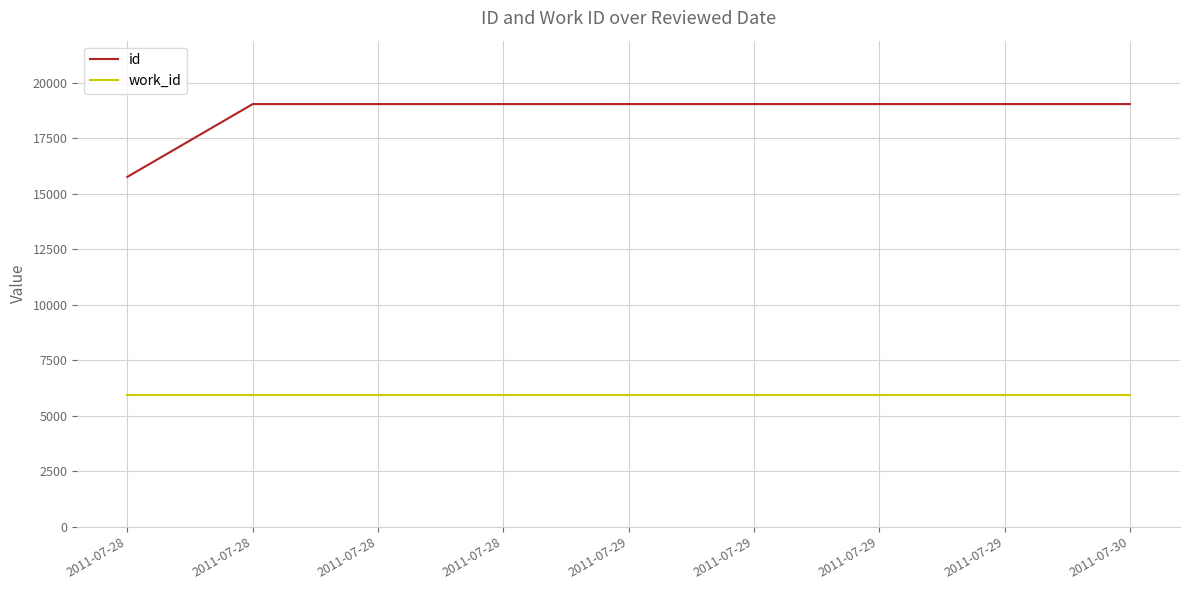

What is the total value across all series at 2011-07-28?

21705